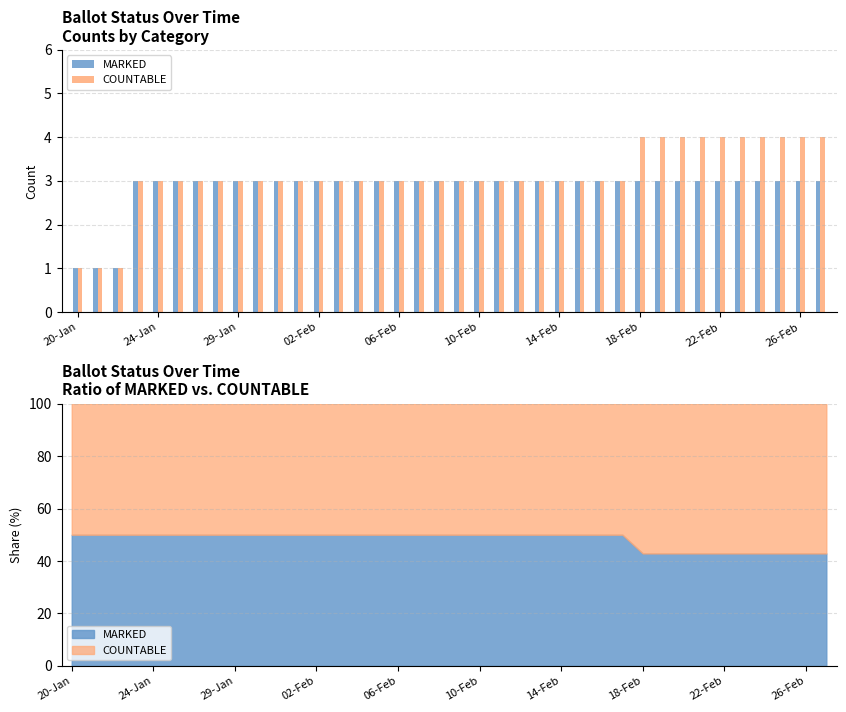

True or false: MARKED has a value of 1 at 02-Feb.

False